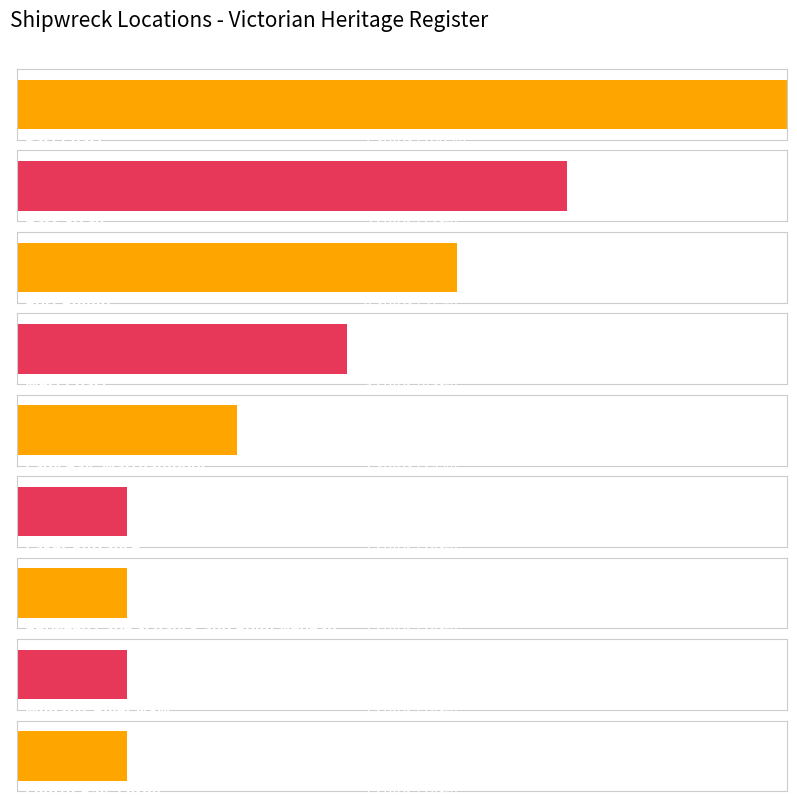

How many series are shown in this chart?

1